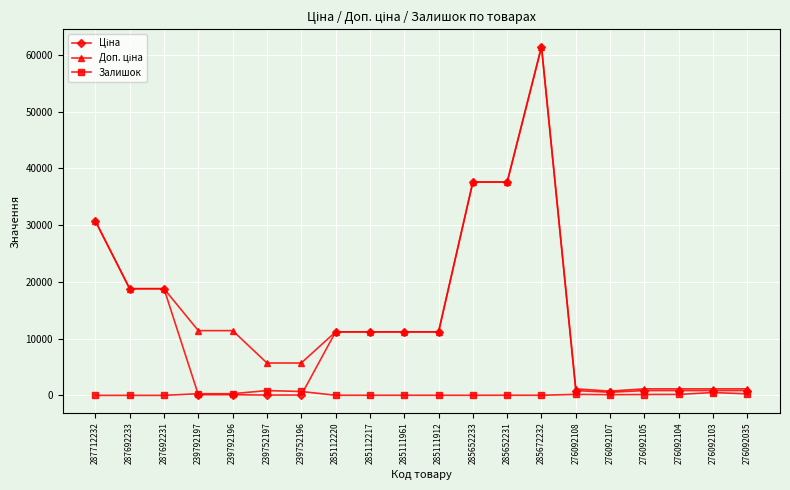

Count the number of categories in the chart.

20